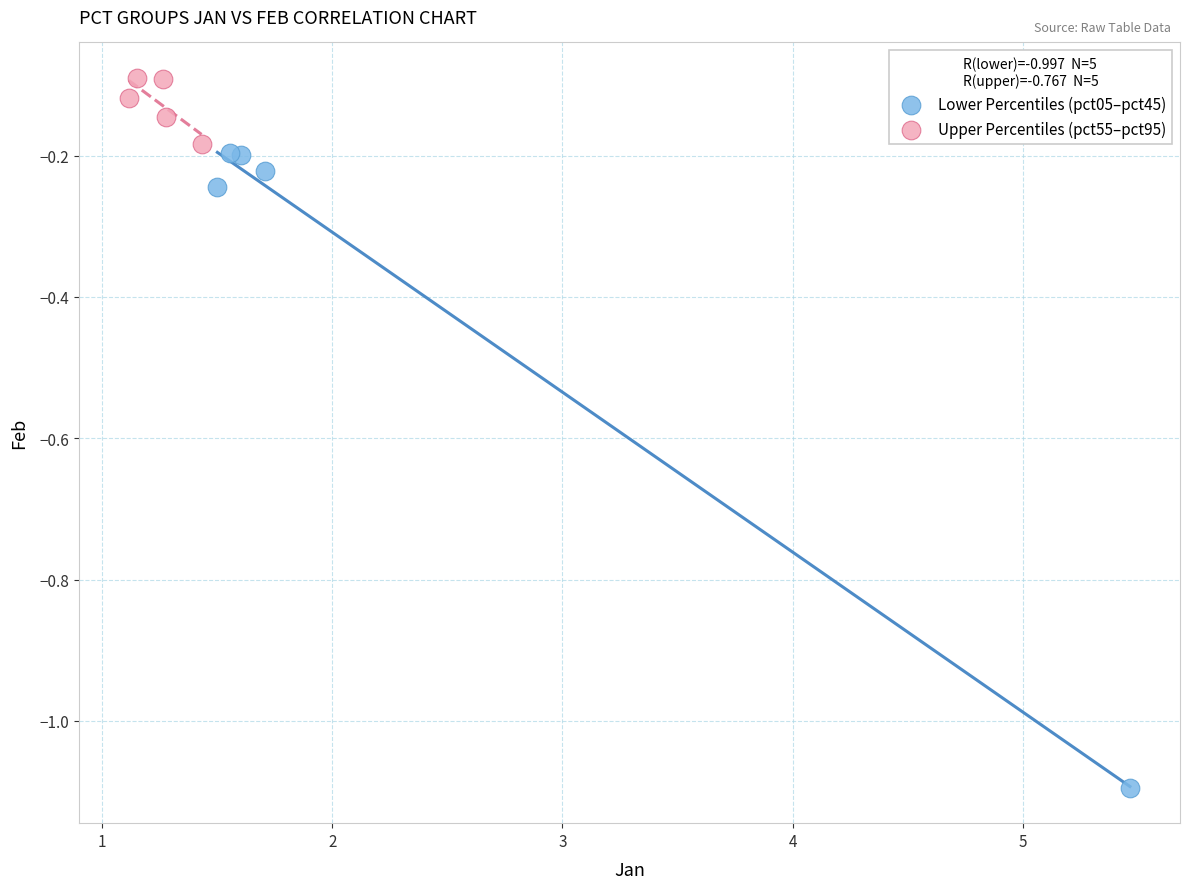

Which series contains the lowest Y value?

Lower Percentiles (pct05–pct45)